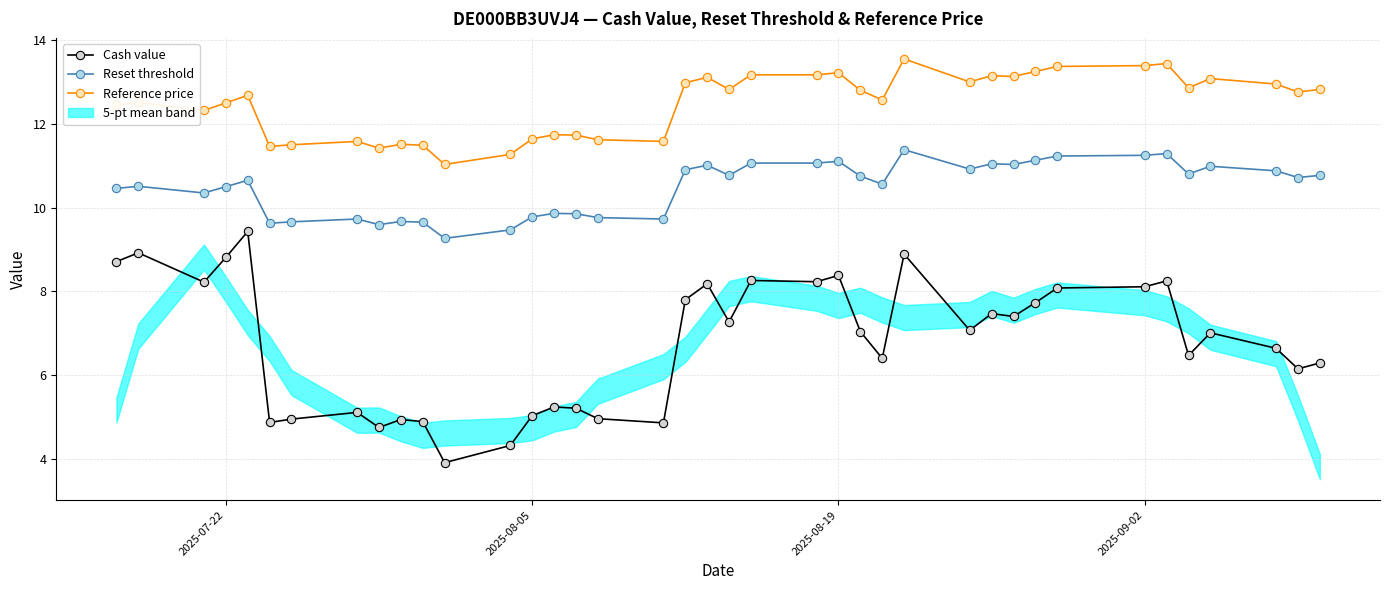

How many lines are shown in the chart?

3